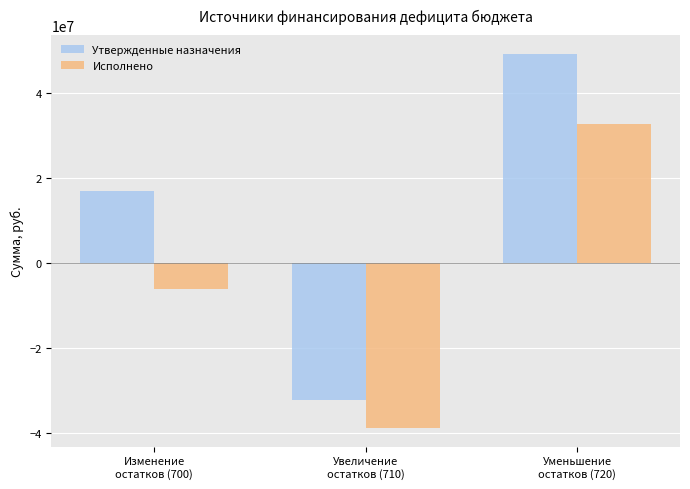

True or false: Исполнено has a value of -61950193.8 at Увеличение
остатков (710).

False